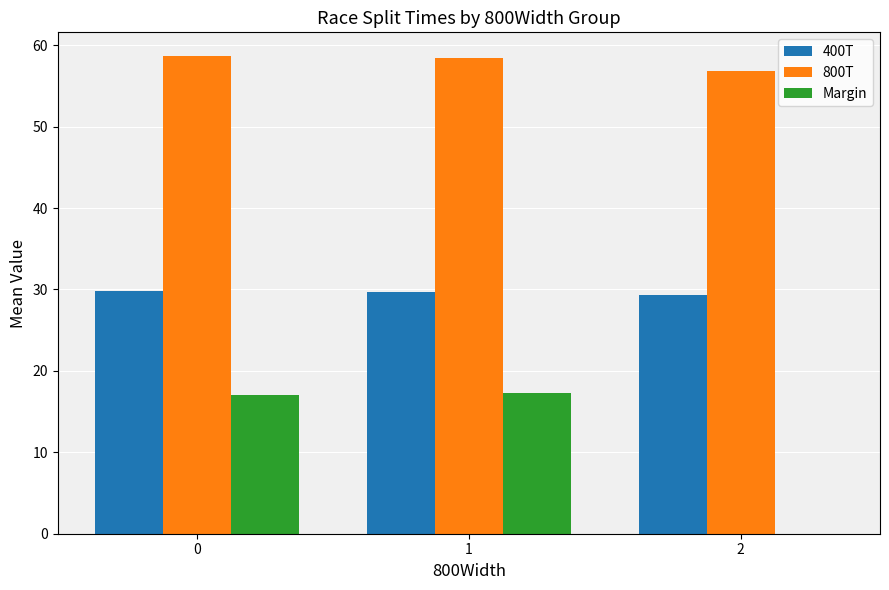

The 400T series shows 29.7 at 1. True or false?

True